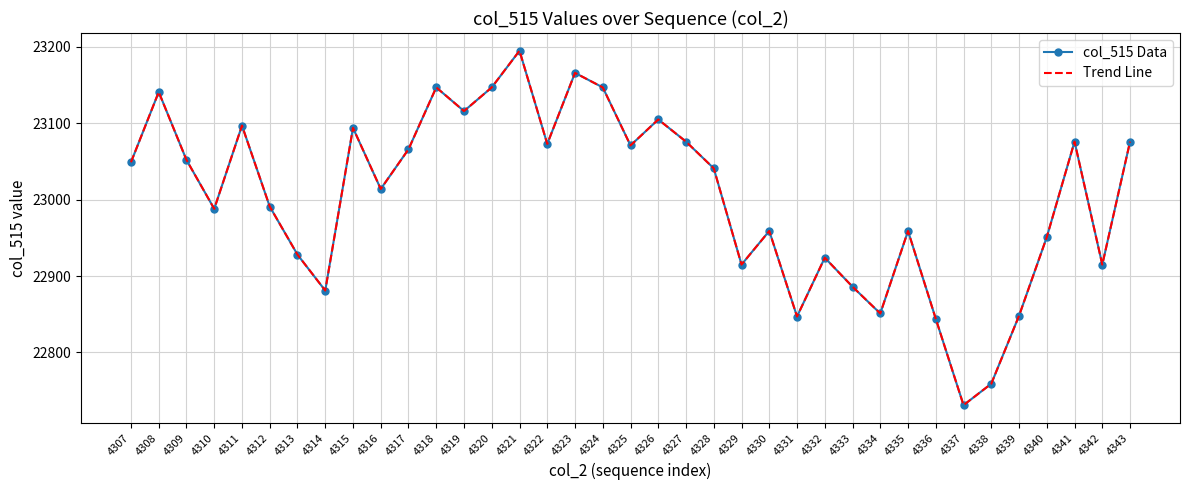

Rank the categories by Trend Line value from highest to lowest.

4321, 4323, 4318, 4320, 4324, 4308, 4319, 4326, 4311, 4315, 4327, 4341, 4343, 4322, 4325, 4317, 4309, 4307, 4328, 4316, 4312, 4310, 4330, 4335, 4340, 4313, 4332, 4329, 4342, 4333, 4314, 4334, 4339, 4331, 4336, 4338, 4337